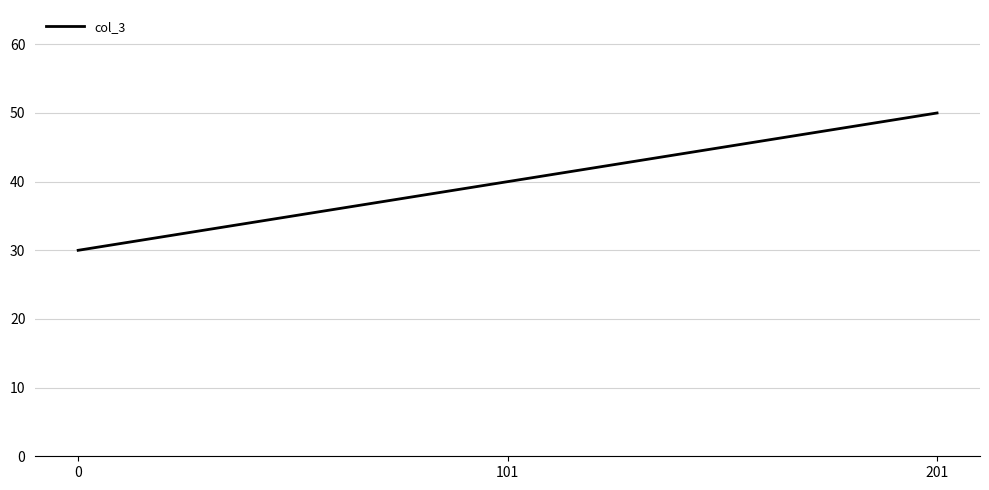

Rank the categories by value from highest to lowest.

201, 101, 0